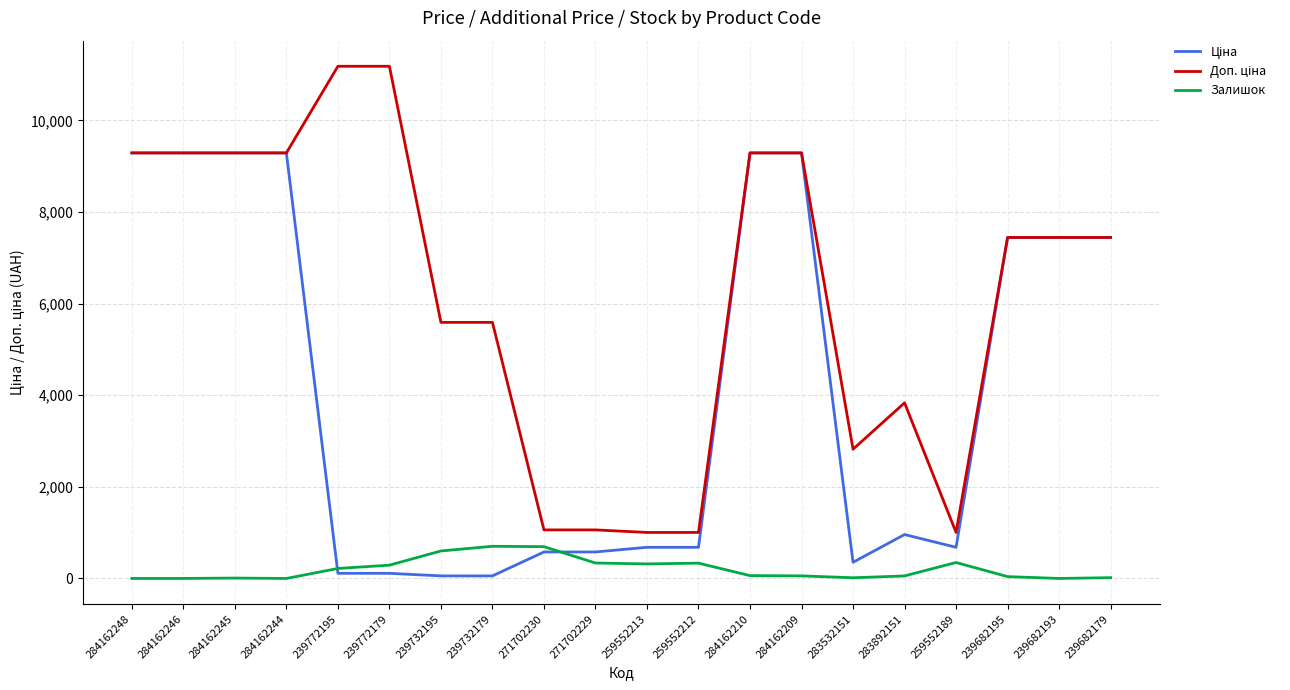

What is the greatest value displayed?

11182.0